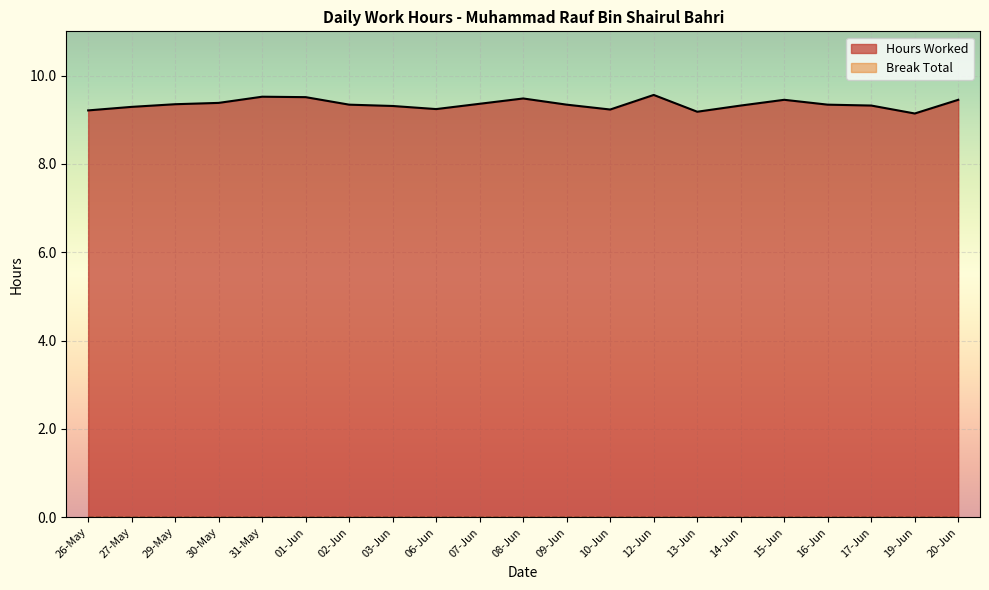

Is it true that the value at 03-Jun is 9.3?

True